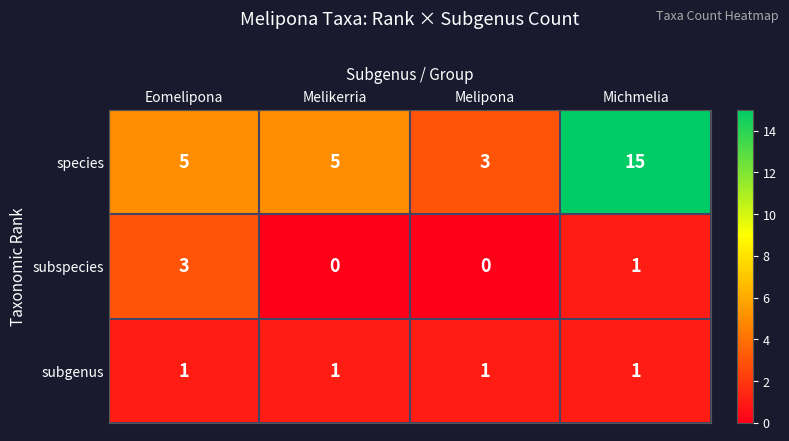

Which series changed the most between Eomelipona and Melikerria?

subspecies